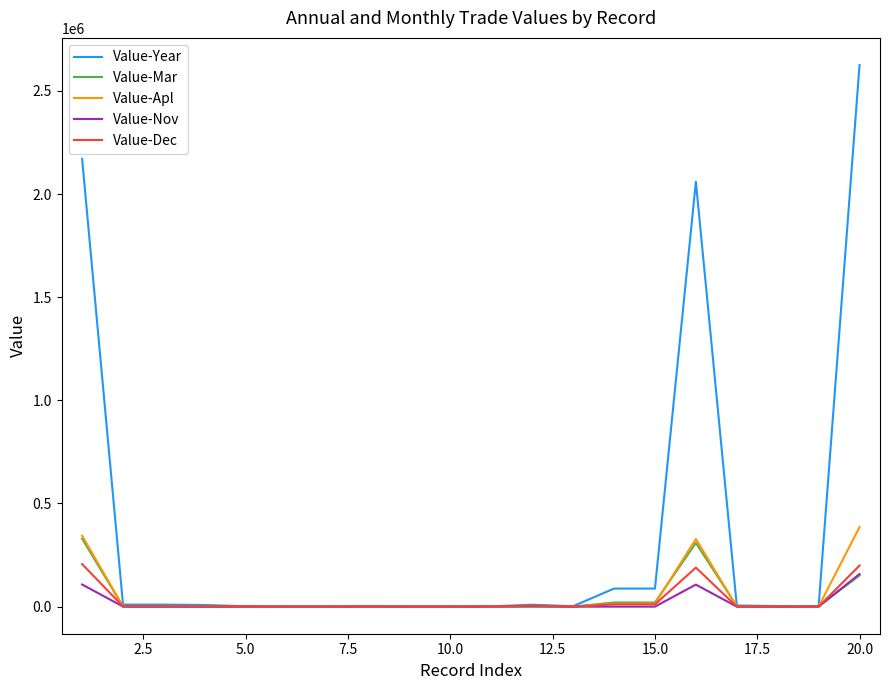

Which series has the widest spread of values?

Value-Year